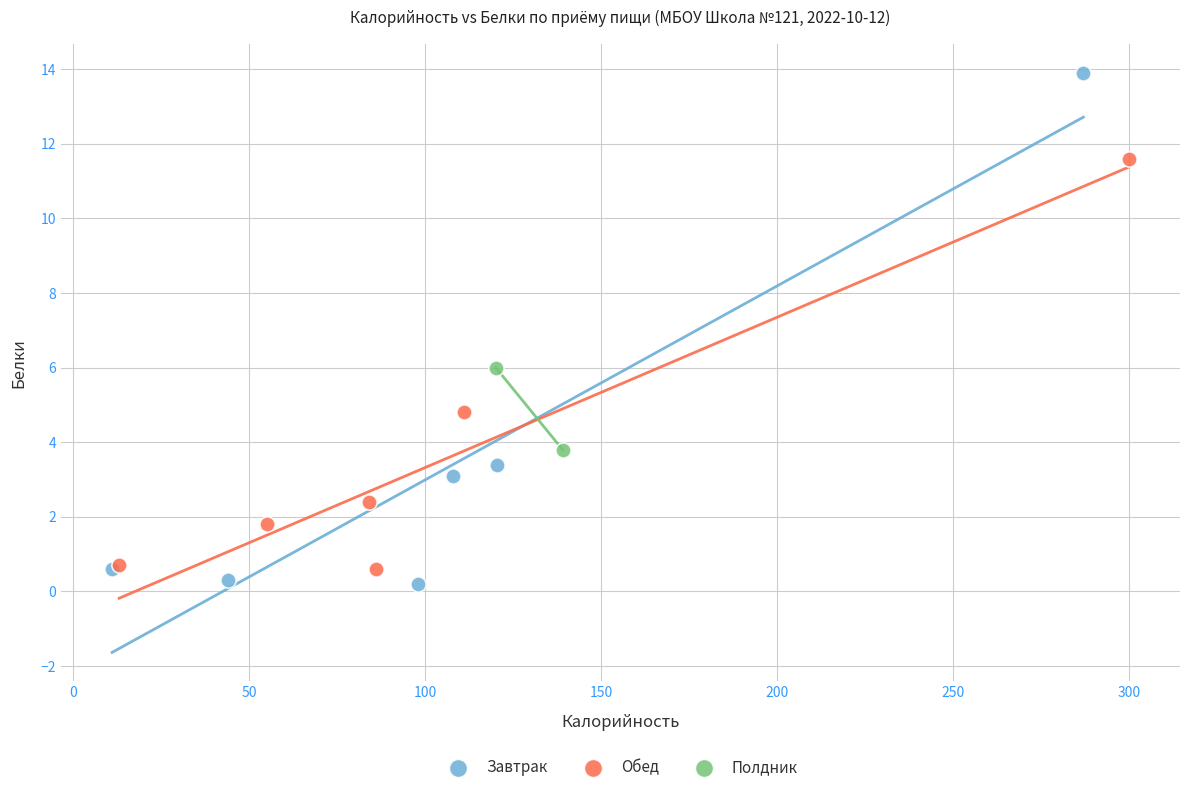

Which series has the largest Y range (max minus min)?

Завтрак